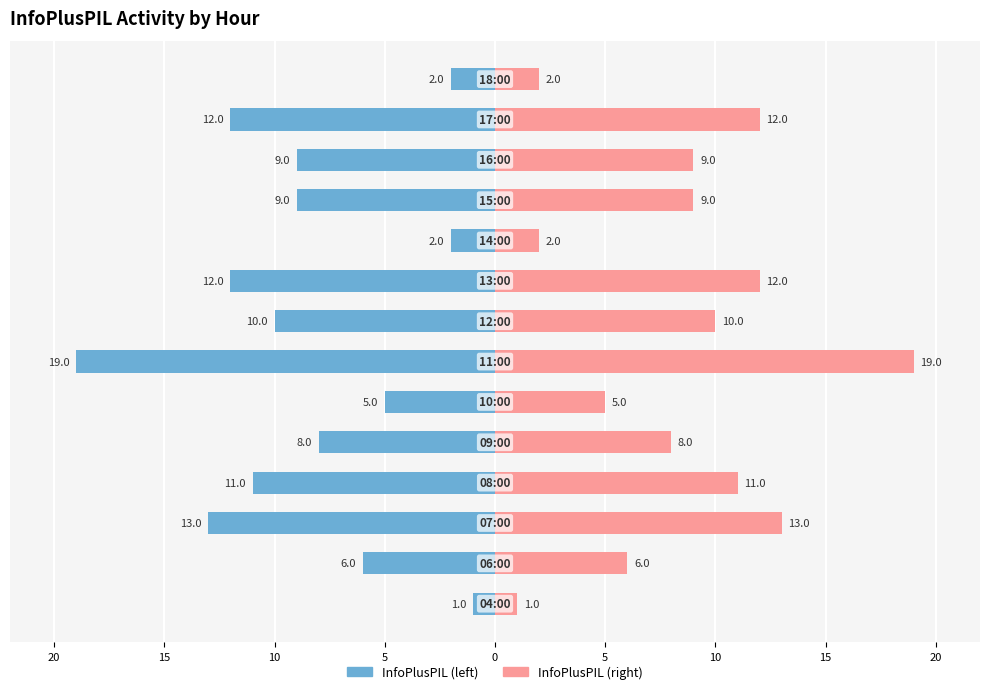

Are the bars horizontal?

Yes